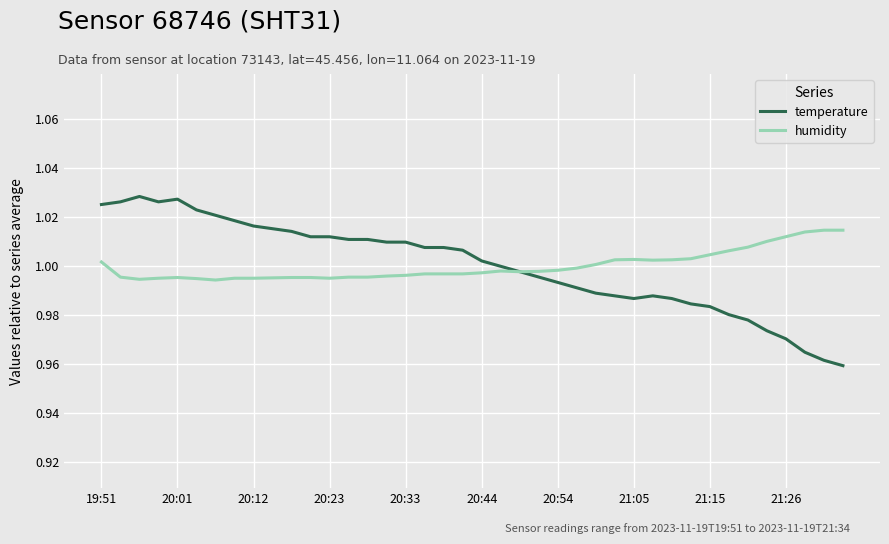

How many series are shown in this chart?

2